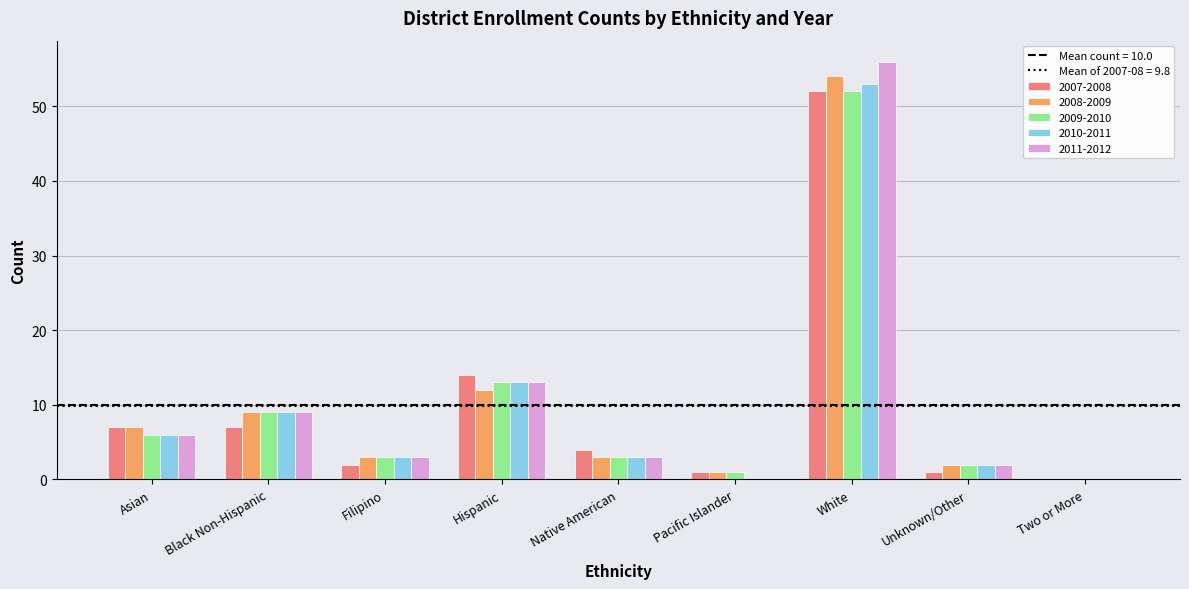

At which label does 2009-2010 first exceed 3?

Asian